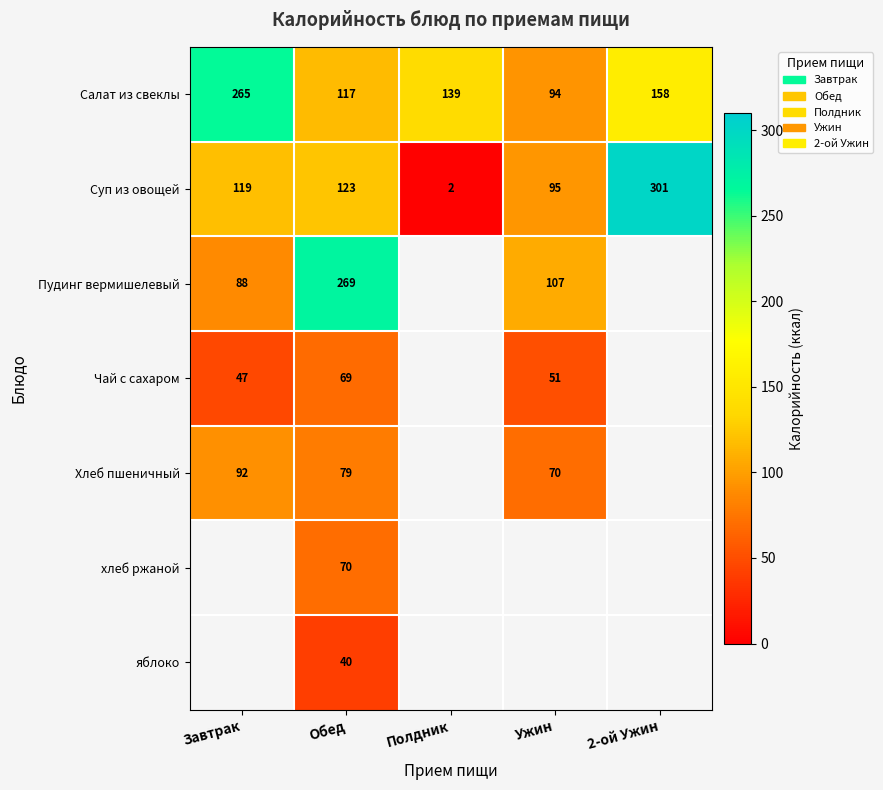

Rank the series at Обед from lowest to highest value.

яблоко, Чай с сахаром, хлеб ржаной, Хлеб пшеничный, Салат из свеклы, Суп из овощей, Пудинг вермишелевый